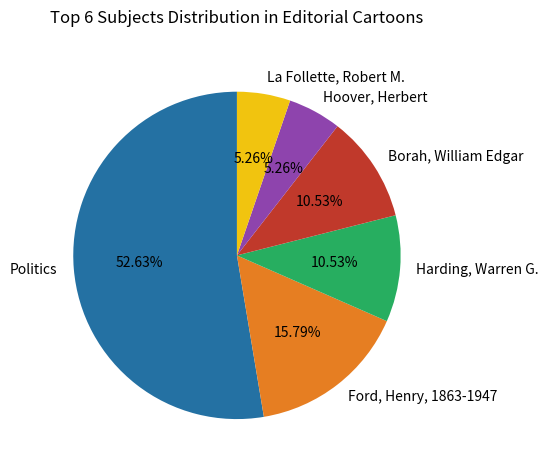

Does La Follette, Robert M. represent more than half of the total?

No